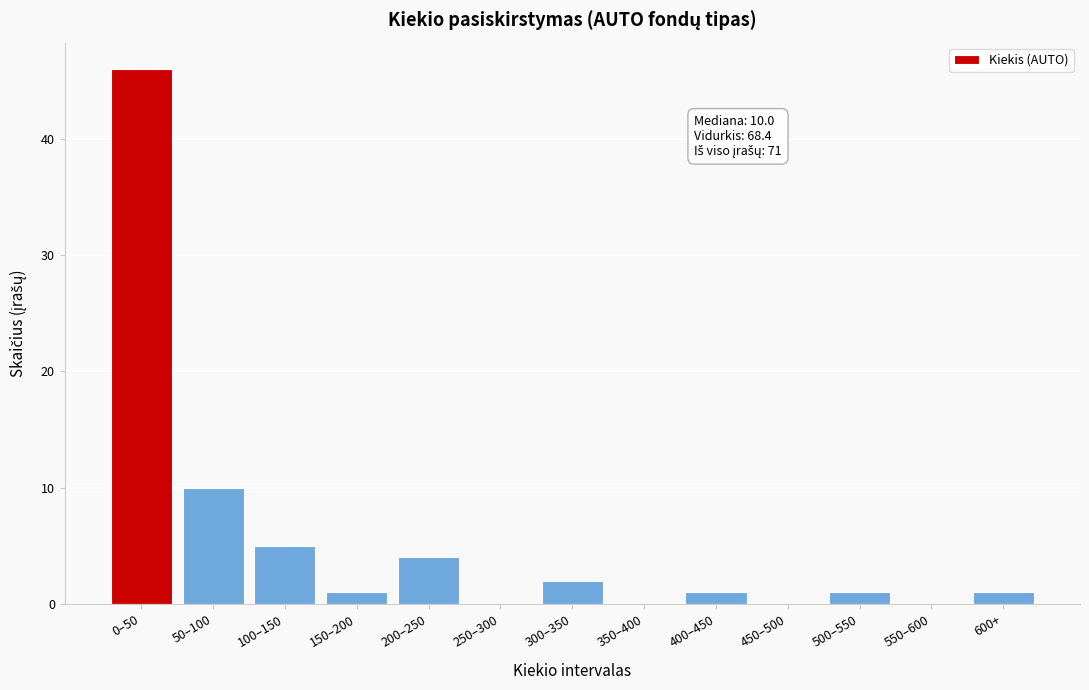

Reading right to left, what are all the values shown in this chart?

600+=1	550–600=0	500–550=1	450–500=0	400–450=1	350–400=0	300–350=2	250–300=0	200–250=4	150–200=1	100–150=5	50–100=10	0–50=46